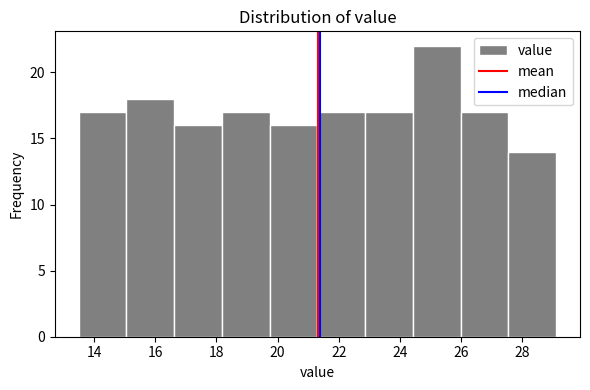

Reading left to right, list every bar in this chart as the range it spans on the x-axis followed by its height. Neither the bar edges nor the heights are printed on the chart, so give them approximately, as read against the axes.

13.50 to 15.06: 17
15.06 to 16.62: 18
16.62 to 18.18: 16
18.18 to 19.74: 17
19.74 to 21.30: 16
21.30 to 22.86: 17
22.86 to 24.42: 17
24.42 to 25.98: 22
25.98 to 27.54: 17
27.54 to 29.10: 14